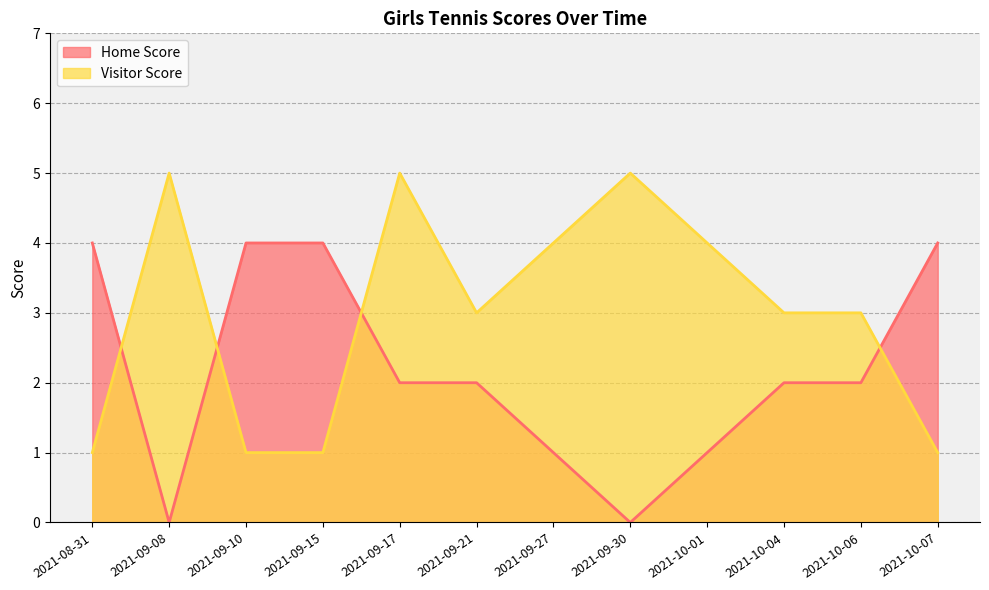

What is the difference between the Visitor Score values at 2021-10-04 and 2021-09-17?

2